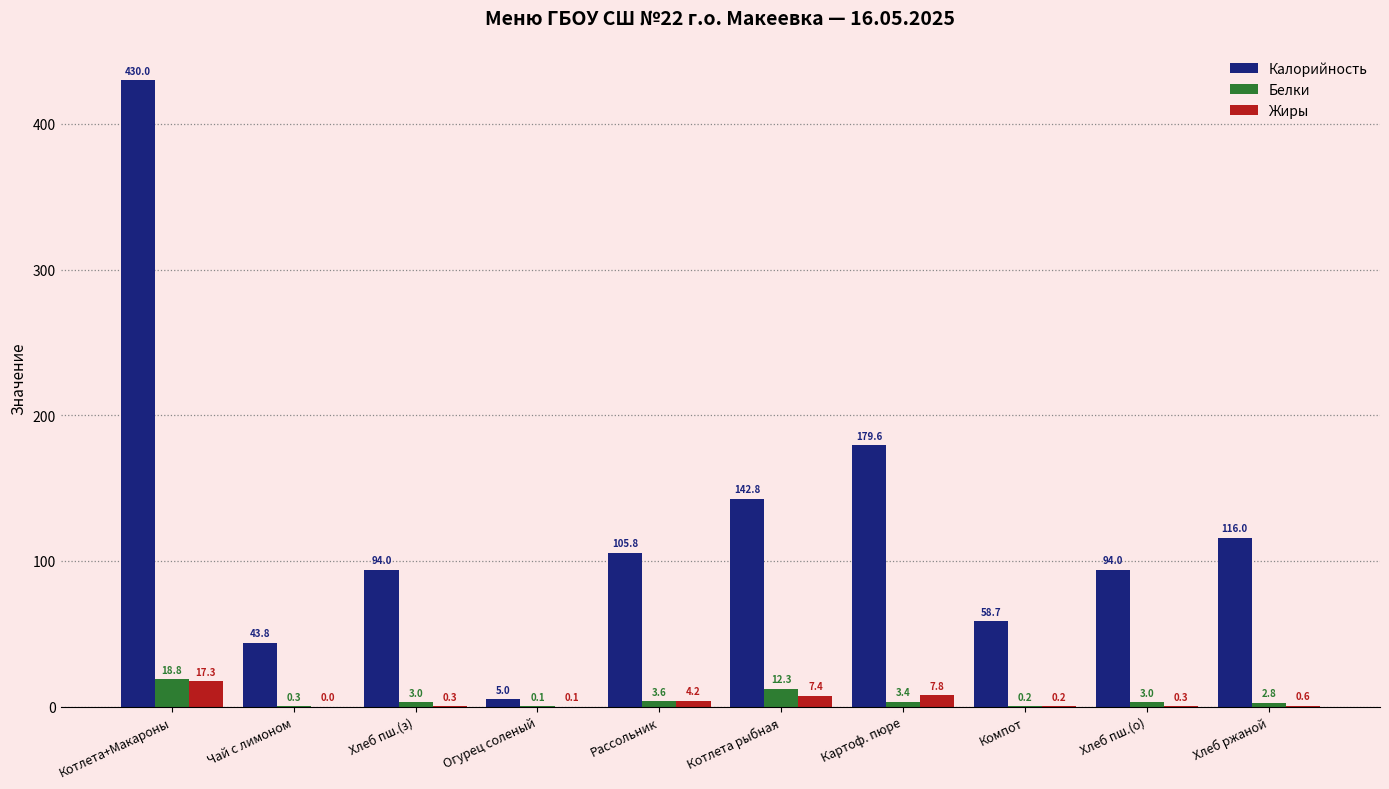

Which category has the highest value in the Белки series?

Котлета+Макароны